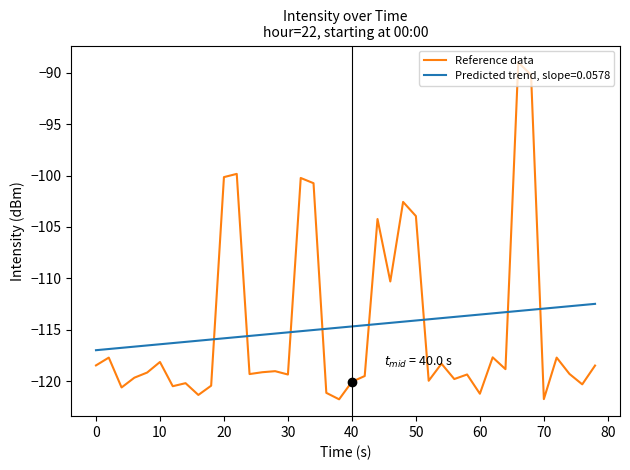

How many intersections are there between Predicted trend, slope=0.0578 and Reference data?

8